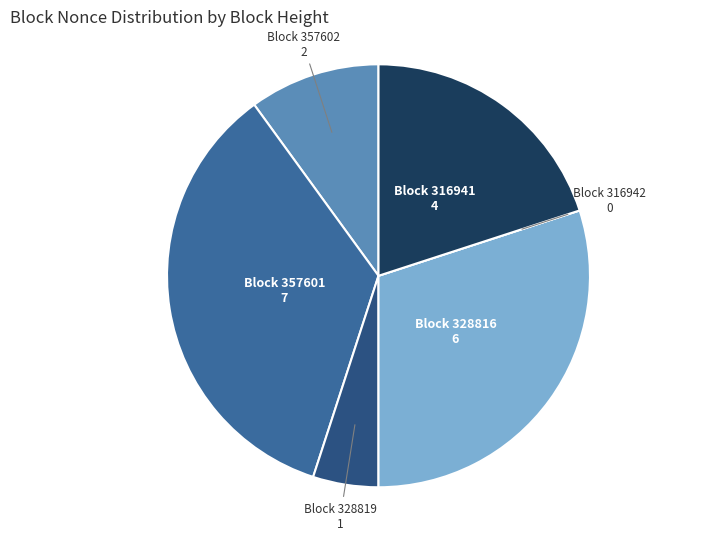

Does any single category account for the majority?

No